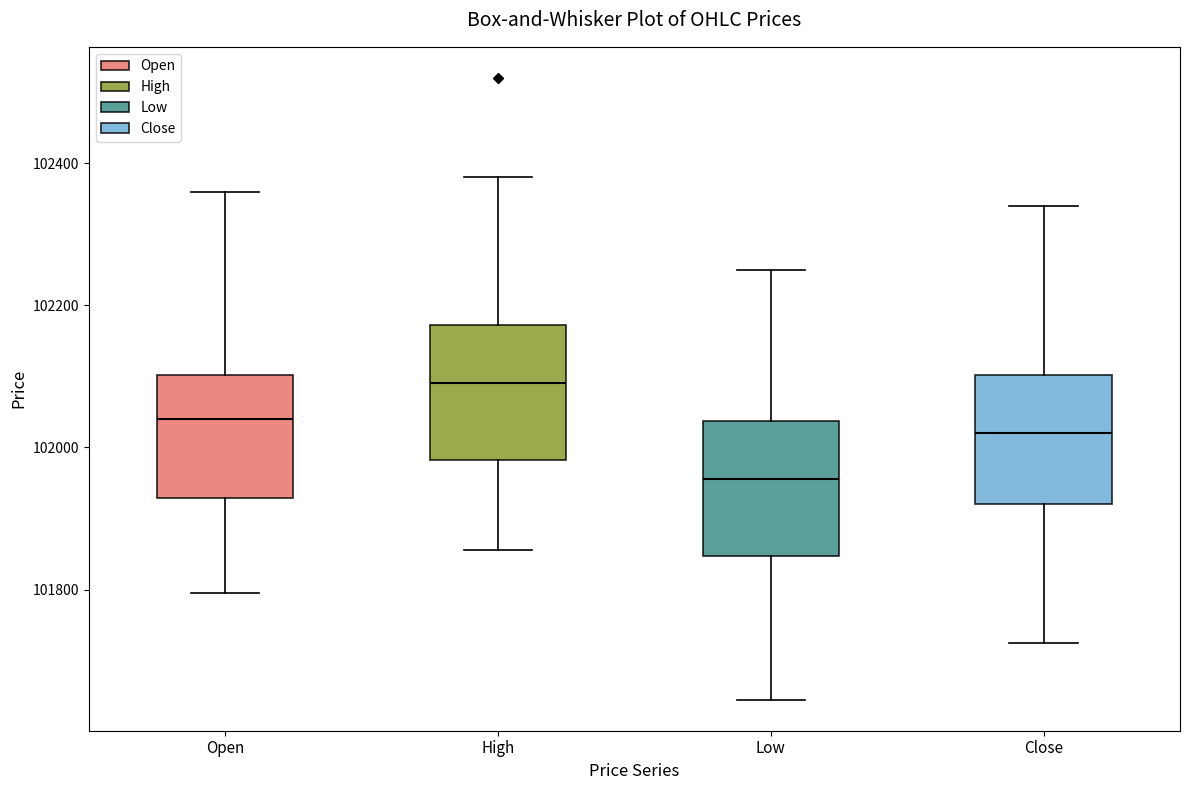

Reading left to right, transcribe this box plot: for each box, give where its median line is, the range the box spans, and where its two whiskers end, as read against the y-axis. The values are not printed on the chart, so give them approximately, as read against the axis.

Open: median 102040, box 101920 to 102100, whiskers 101800 to 102360
High: median 102100, box 101980 to 102180, whiskers 101860 to 102380
Low: median 101960, box 101840 to 102040, whiskers 101640 to 102260
Close: median 102020, box 101920 to 102100, whiskers 101720 to 102340